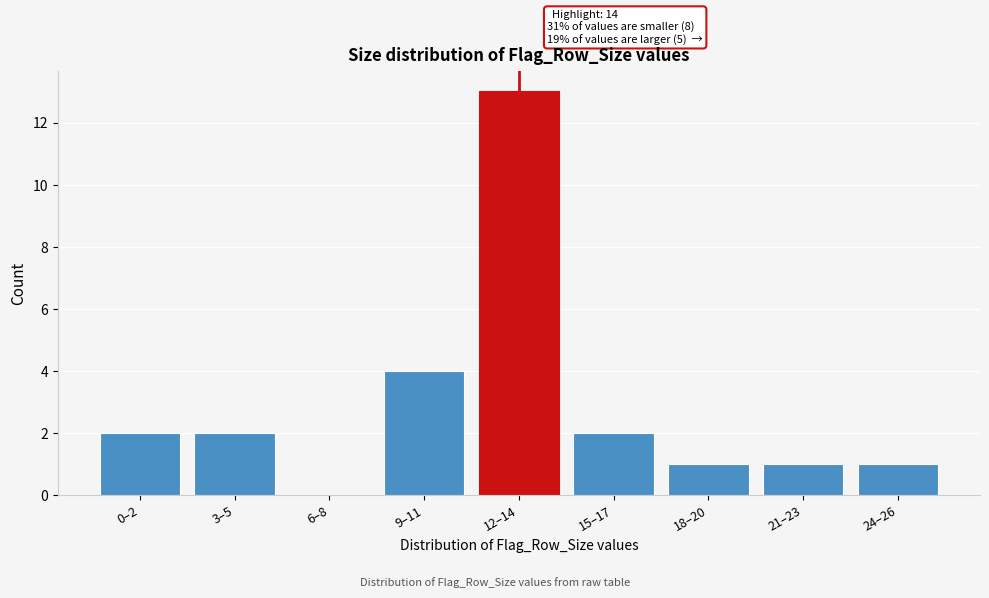

Reading left to right, extract all data points from this chart.

0–2=2	3–5=2	6–8=0	9–11=4	12–14=13	15–17=2	18–20=1	21–23=1	24–26=1